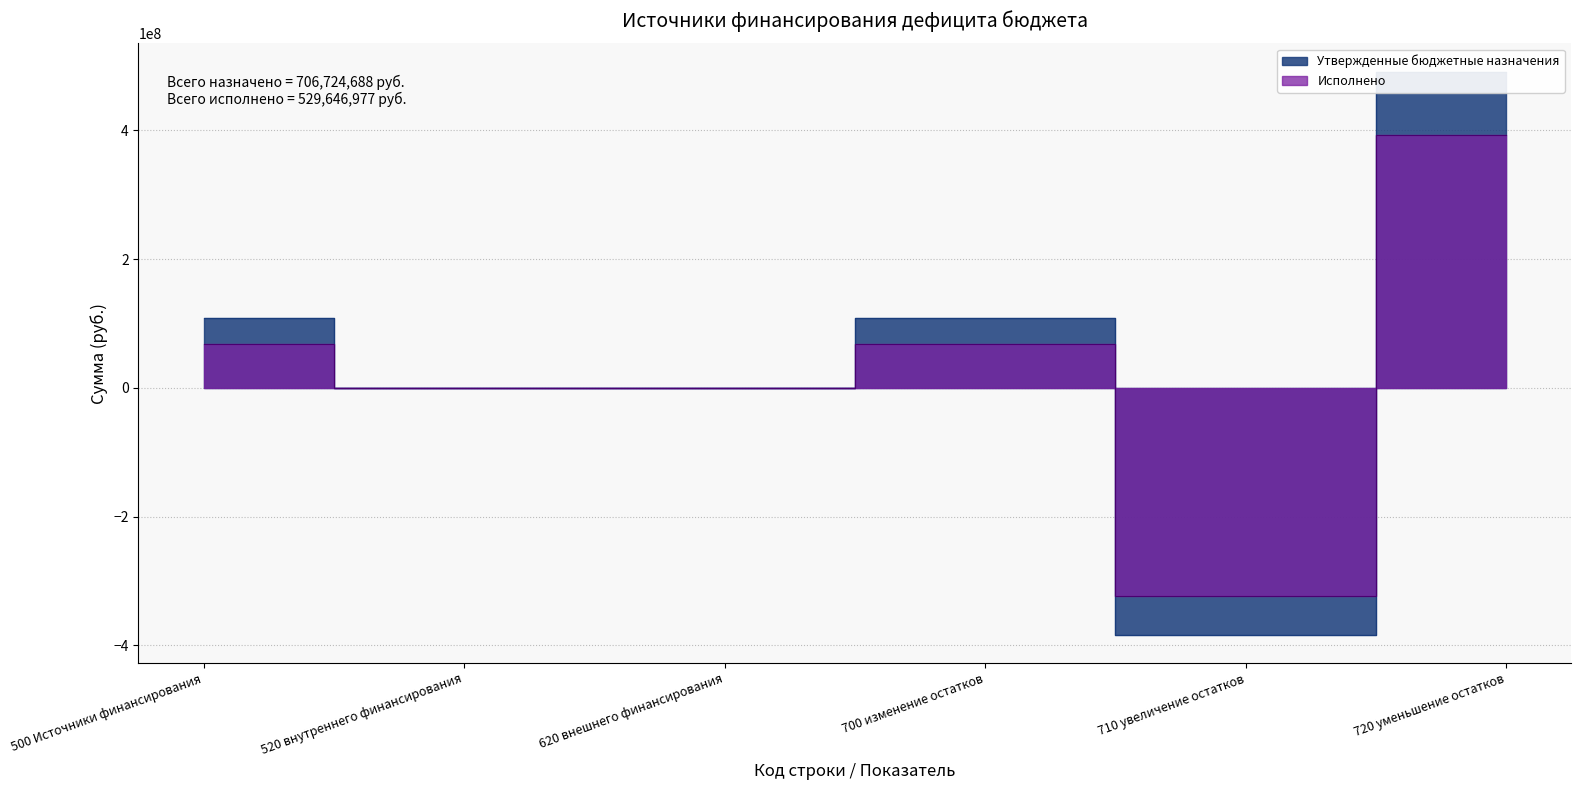

What is the minimum value shown in the chart?

-383296522.2